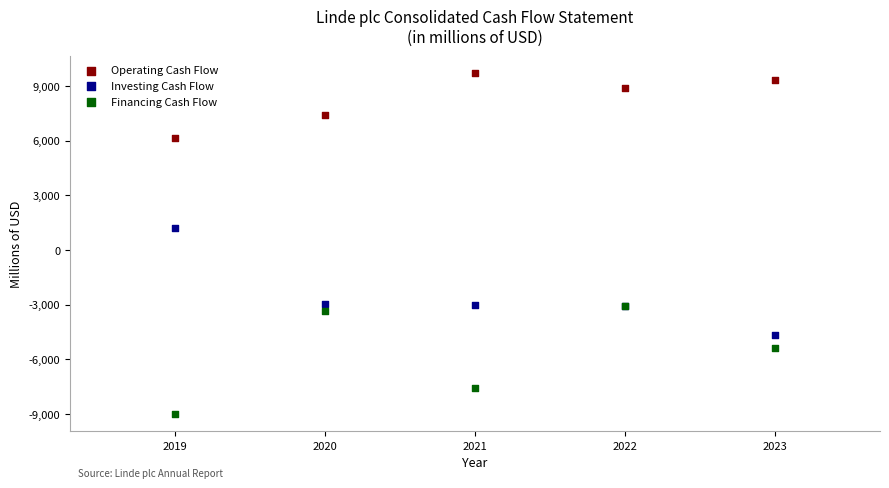

What are all the series names shown in the legend?

Operating Cash Flow, Investing Cash Flow, Financing Cash Flow